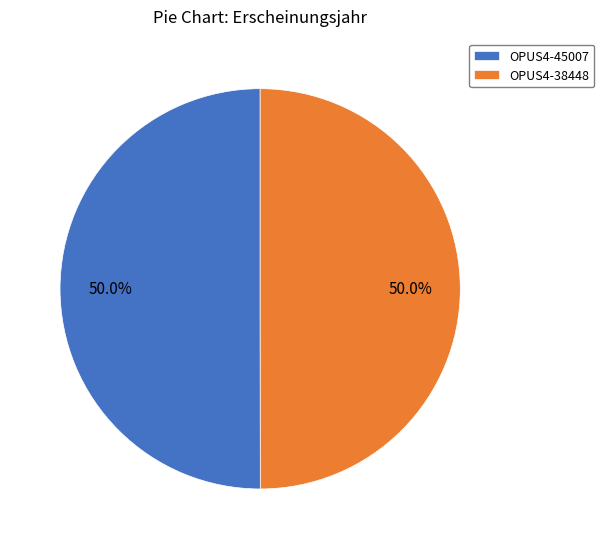

What is the ratio of the value at OPUS4-45007 to the value at OPUS4-38448?

1.0